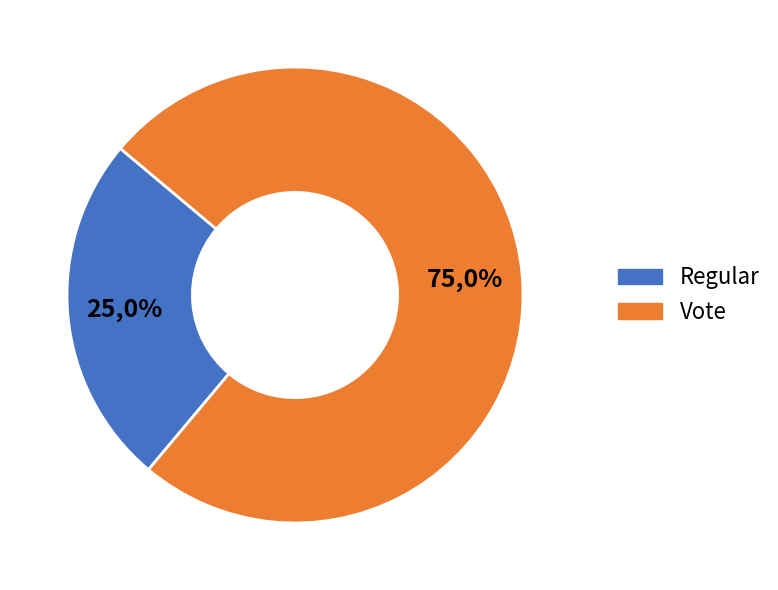

Is there a majority slice in this chart?

Yes